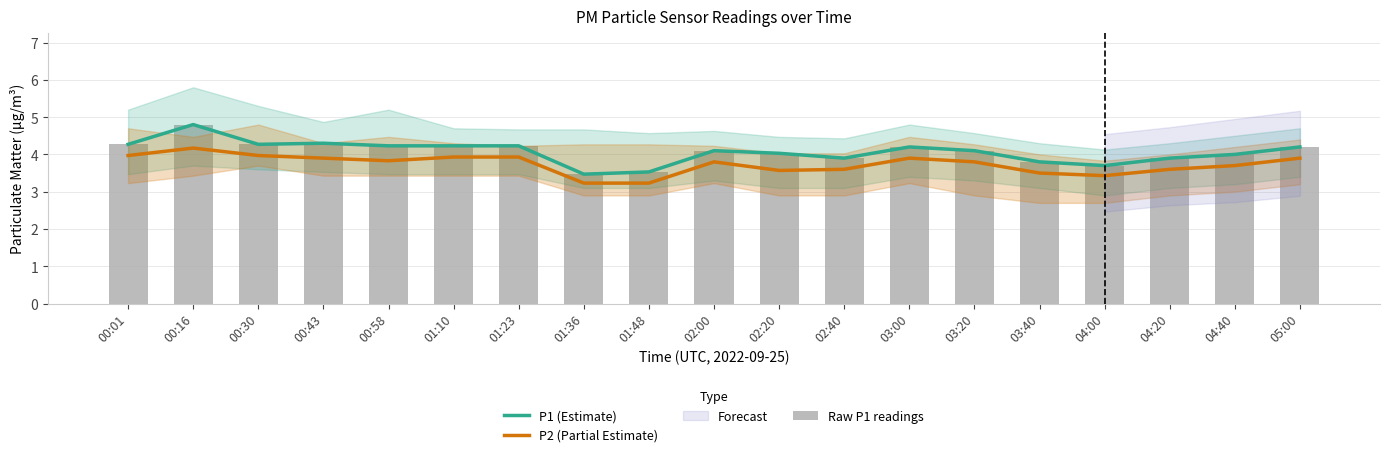

At which label does Raw P1 readings reach its minimum?

01:36